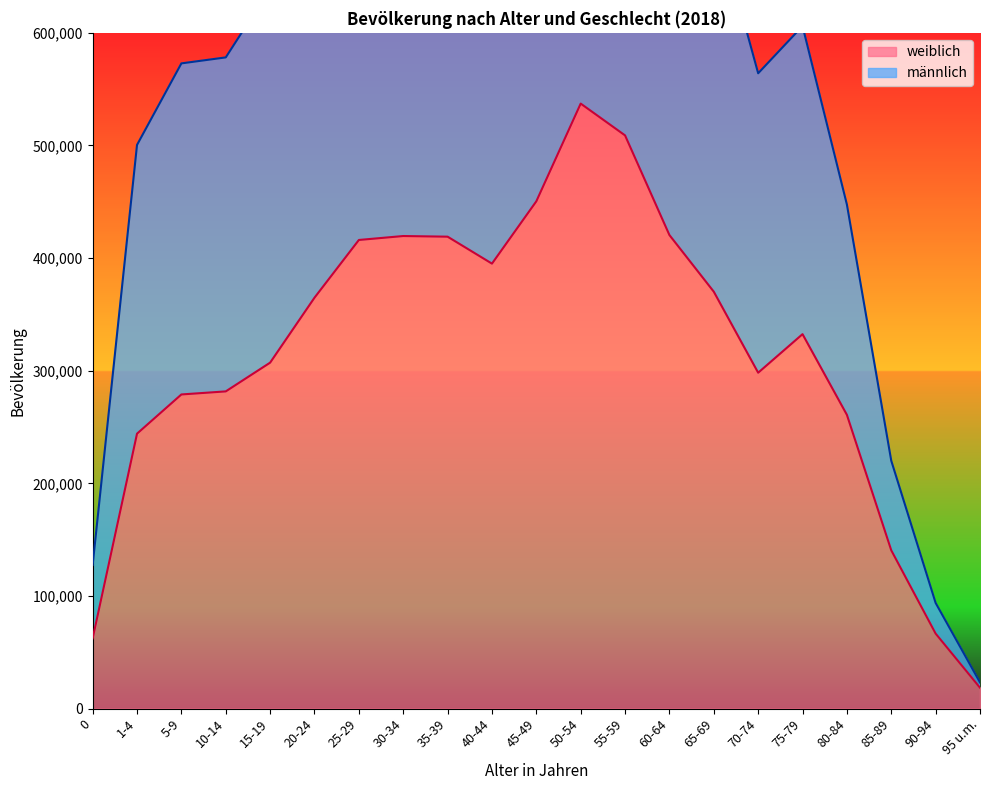

What is the average value of the männlich series?

622701